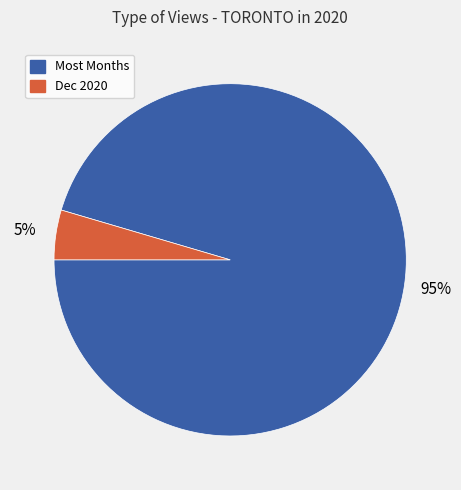

To the nearest percent, what is the average slice percentage?

50%